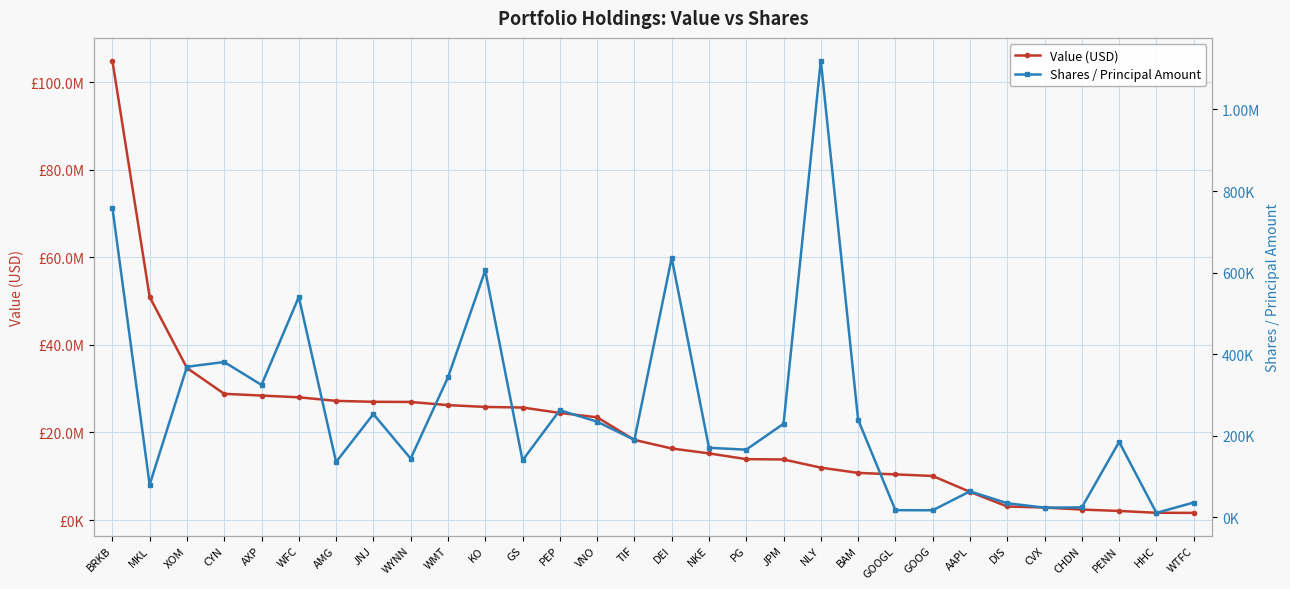

True or false: Value (USD) and Shares / Principal Amount intersect in this chart.

False